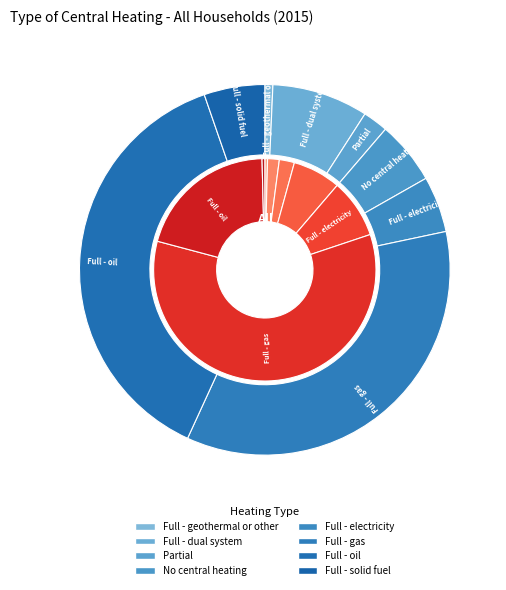

What is the change in value from Full - geothermal or other to Full - oil?

+37.2